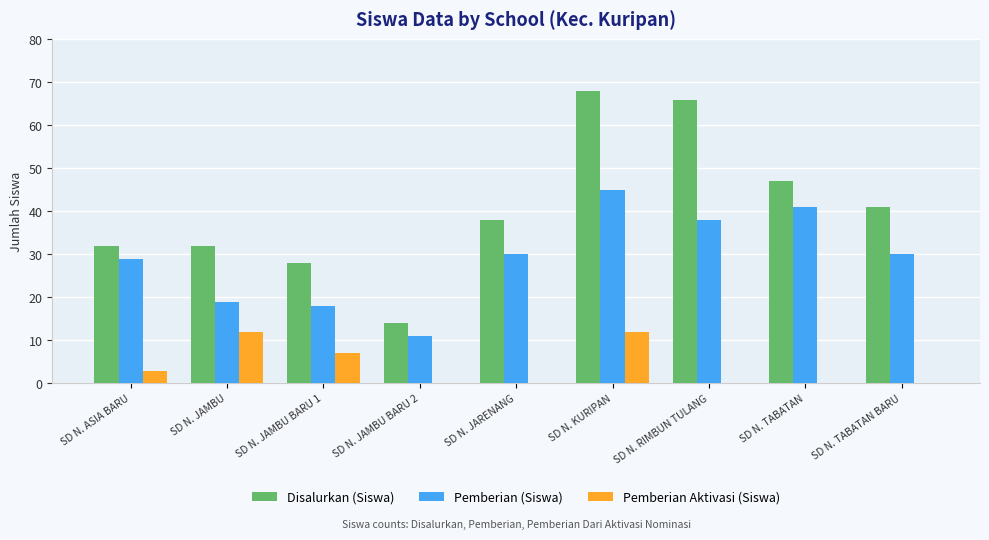

Reading left to right, list all the values displayed in this chart.

Disalurkan (Siswa): 32	32	28	14	38	68	66	47	41
Pemberian (Siswa): 29	19	18	11	30	45	38	41	30
Pemberian Aktivasi (Siswa): 3	12	7	0	0	12	0	0	0